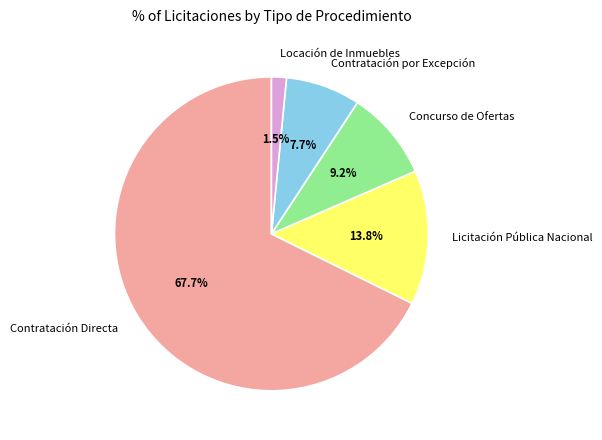

Do Licitación Pública Nacional and Locación de Inmuebles together represent more than half of the pie?

No